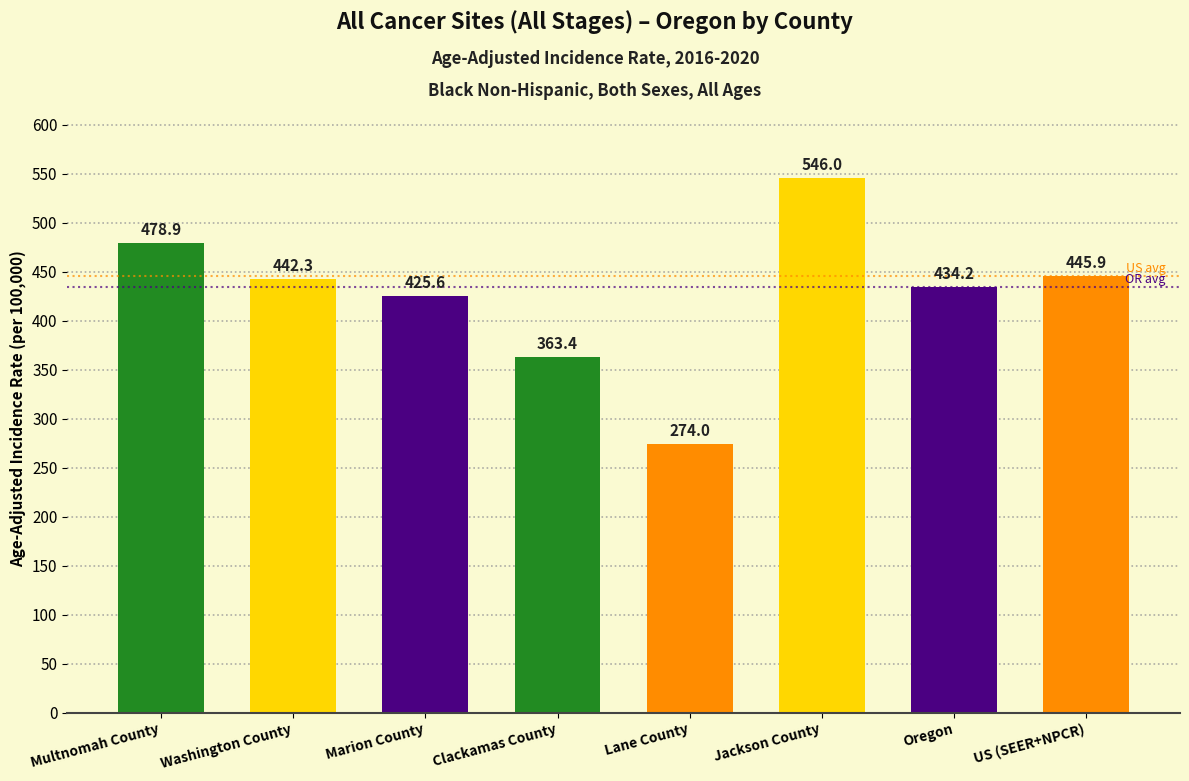

At which label is the value closest to 410?

Marion County